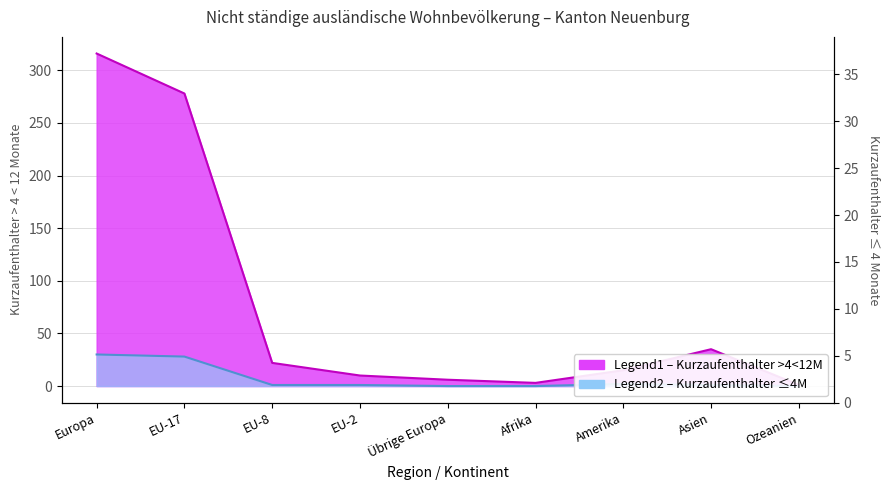

How many values in the Total Kurzaufenthalter <=4M series are below 1?

3